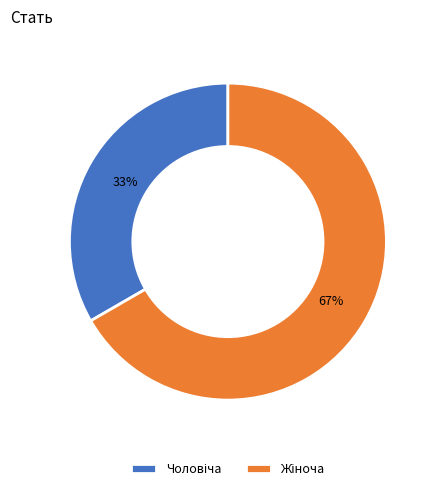

To the nearest percent, what is the average slice percentage?

50%